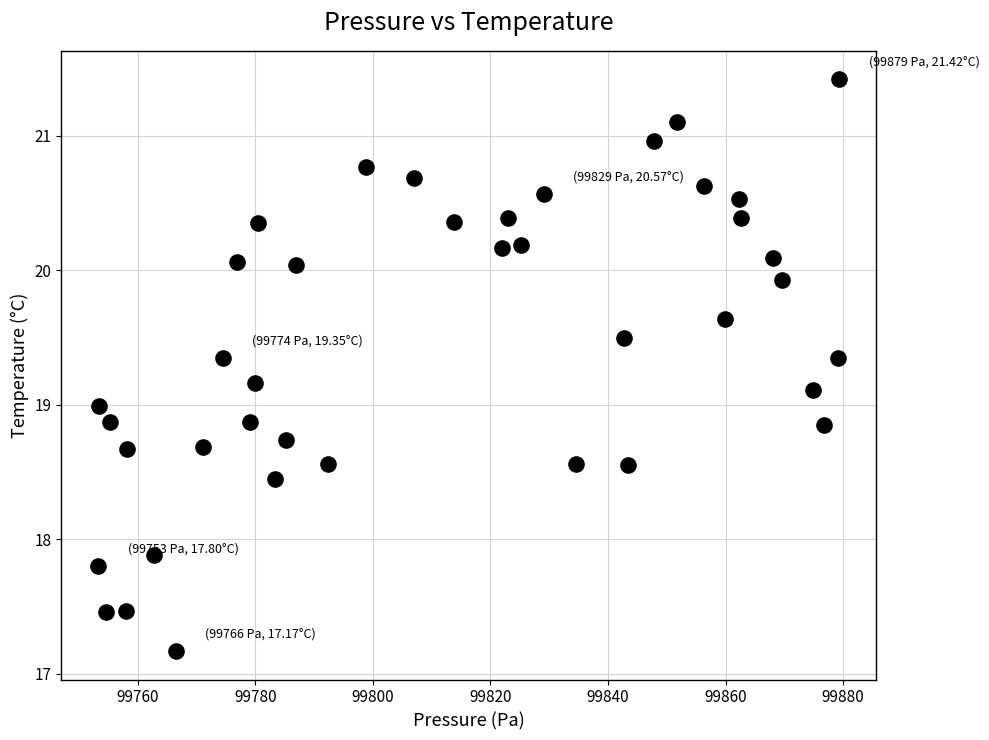

What is the range of X values (max minus min)?

126.1